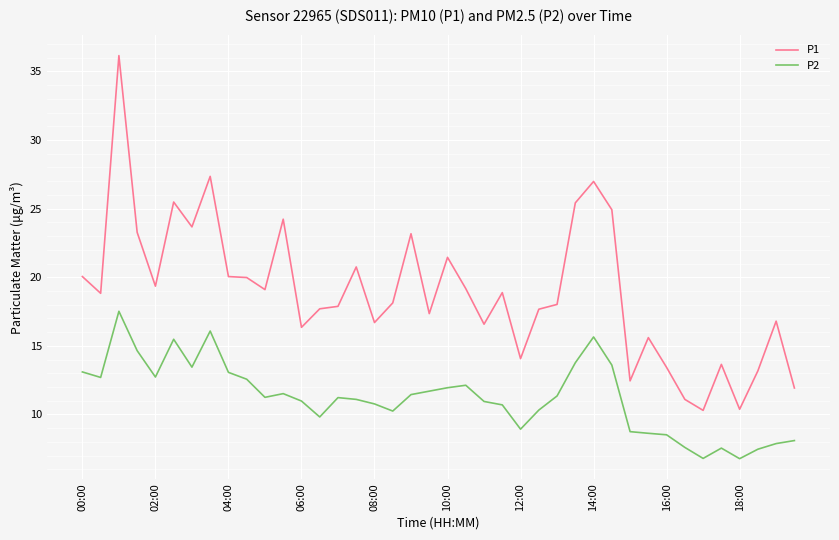

What is the average value of the P2 series?

11.2